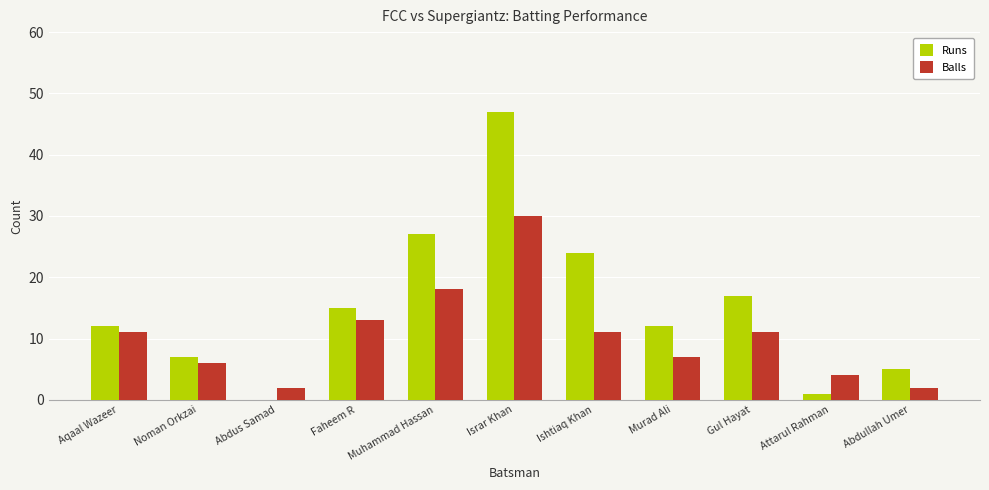

Which series changed the most between Faheem R and Muhammad Hassan?

Runs